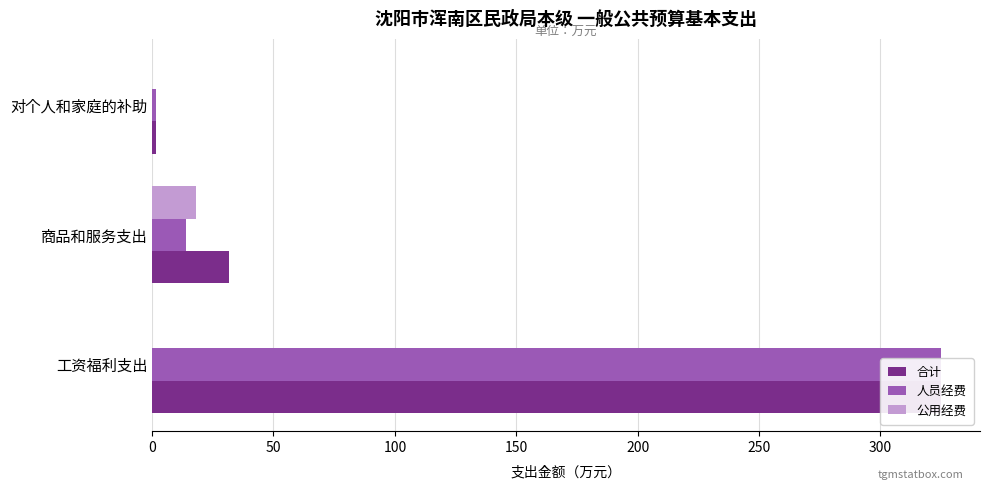

The 公用经费 series shows 7.5 at 工资福利支出. True or false?

False